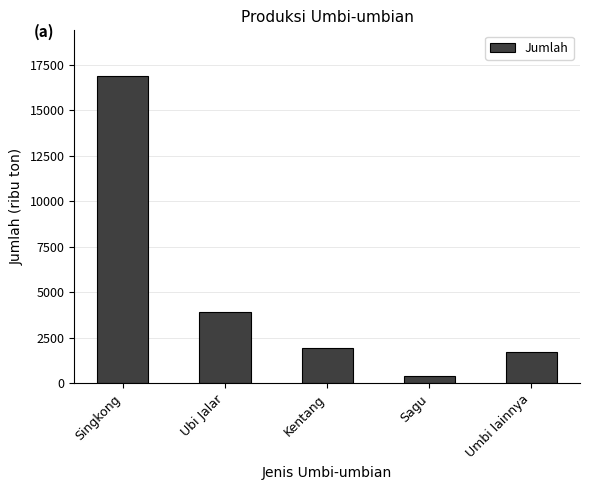

Reading left to right, what are all the values shown in this chart?

Singkong=16862.3	Ubi Jalar=3894.5	Kentang=1955.7	Sagu=428.4	Umbi lainnya=1739.0